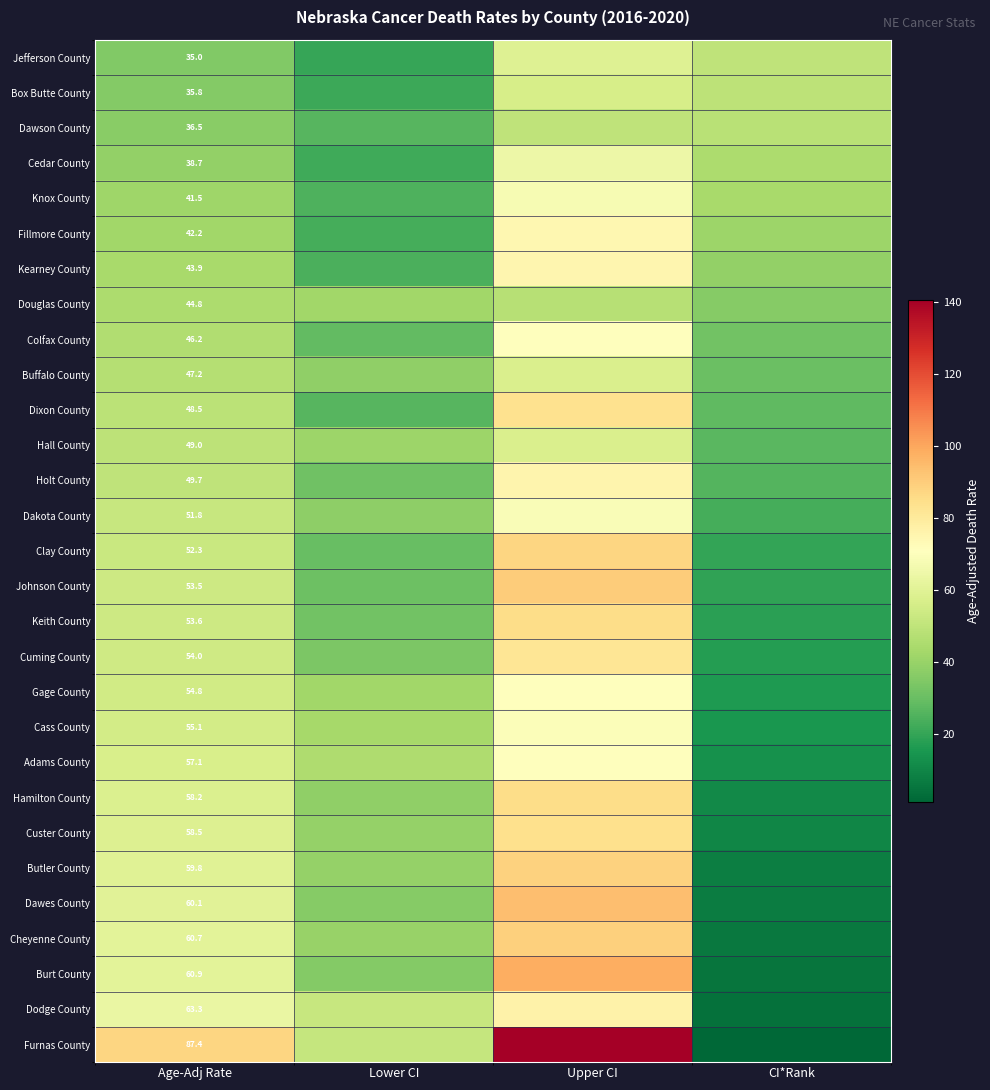

Rank the series at Age-Adj Rate from highest to lowest value.

Furnas County, Dodge County, Burt County, Cheyenne County, Dawes County, Butler County, Custer County, Hamilton County, Adams County, Cass County, Gage County, Cuming County, Keith County, Johnson County, Clay County, Dakota County, Holt County, Hall County, Dixon County, Buffalo County, Colfax County, Douglas County, Kearney County, Fillmore County, Knox County, Cedar County, Dawson County, Box Butte County, Jefferson County